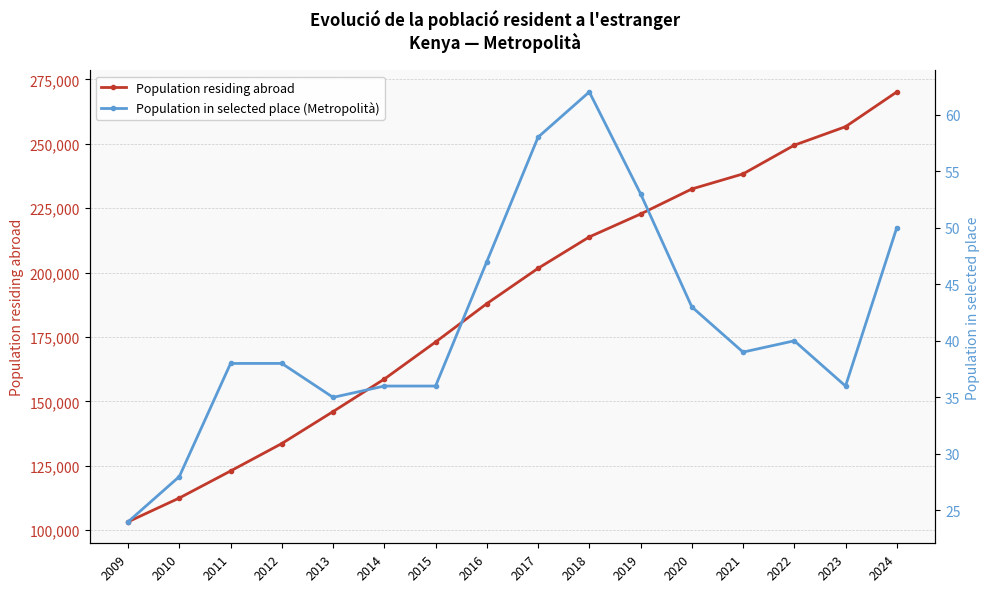

Which has a higher value, 2010 or 2011?

2011